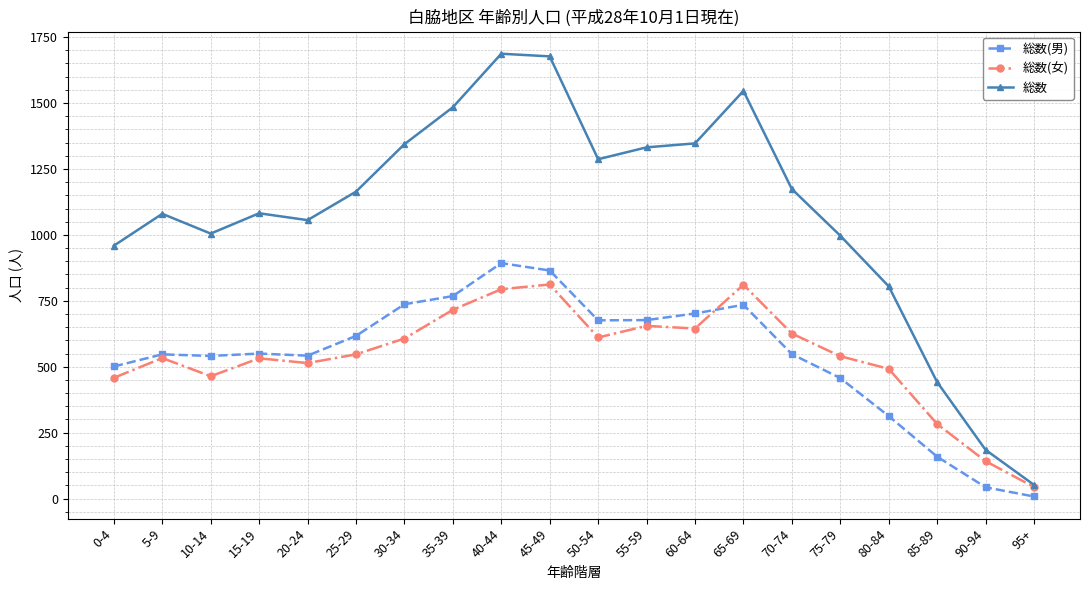

At which category does 総数 reach its first local peak?

5-9